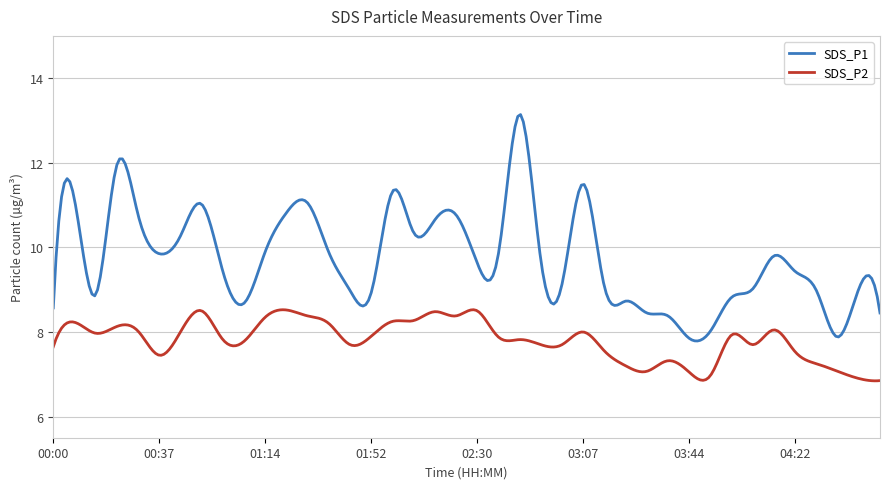

Which series has the largest total across all categories?

SDS_P1